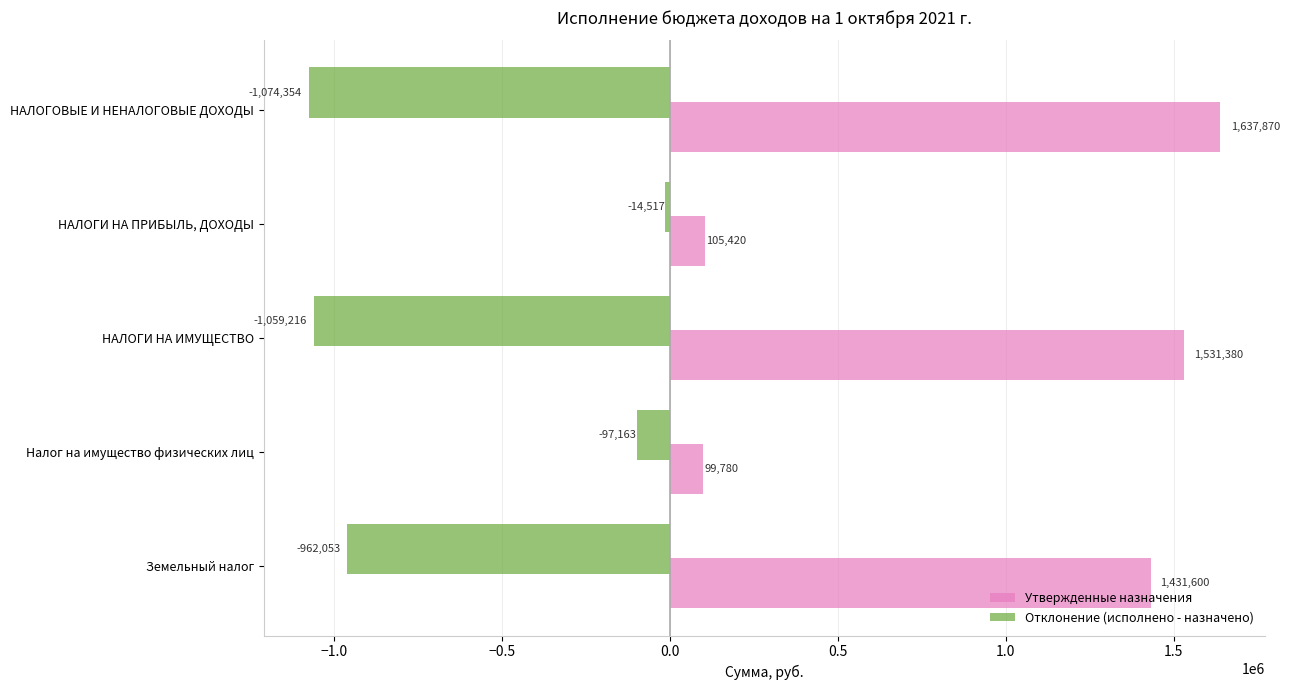

What is the smallest value displayed?

-1074353.5